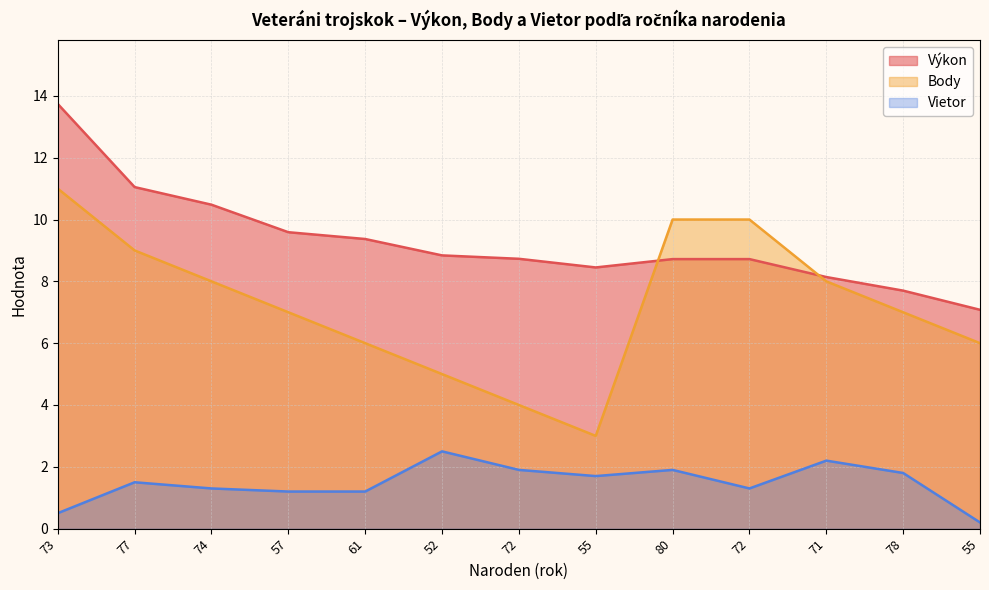

Reading left to right, transcribe all the data shown in this chart.

Výkon: 13.7	11.1	10.5	9.6	9.4	8.8	8.7	8.4	8.7	8.7	8.1	7.7	7.1
Body: 11.0	9.0	8.0	7.0	6.0	5.0	4.0	3.0	10.0	10.0	8.0	7.0	6.0
Vietor: 0.5	1.5	1.3	1.2	1.2	2.5	1.9	1.7	1.9	1.3	2.2	1.8	0.2